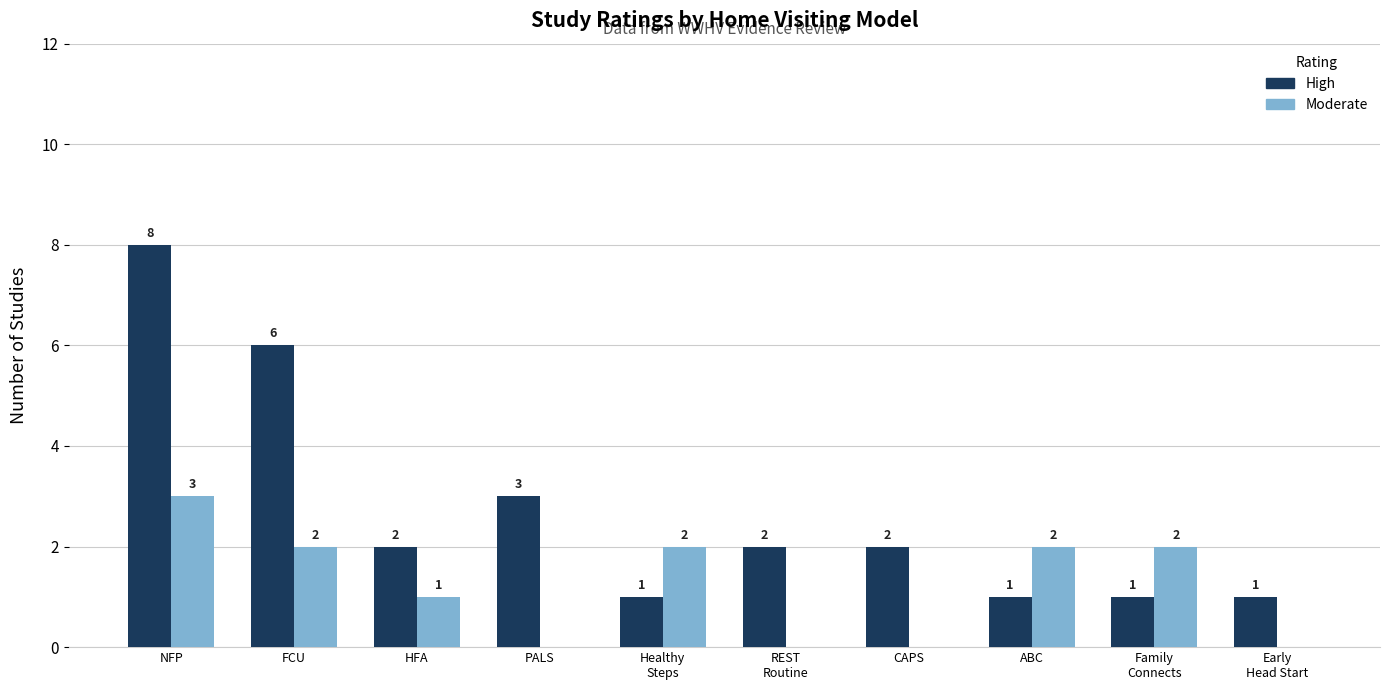

Where is Moderate nearest to the value 1?

HFA